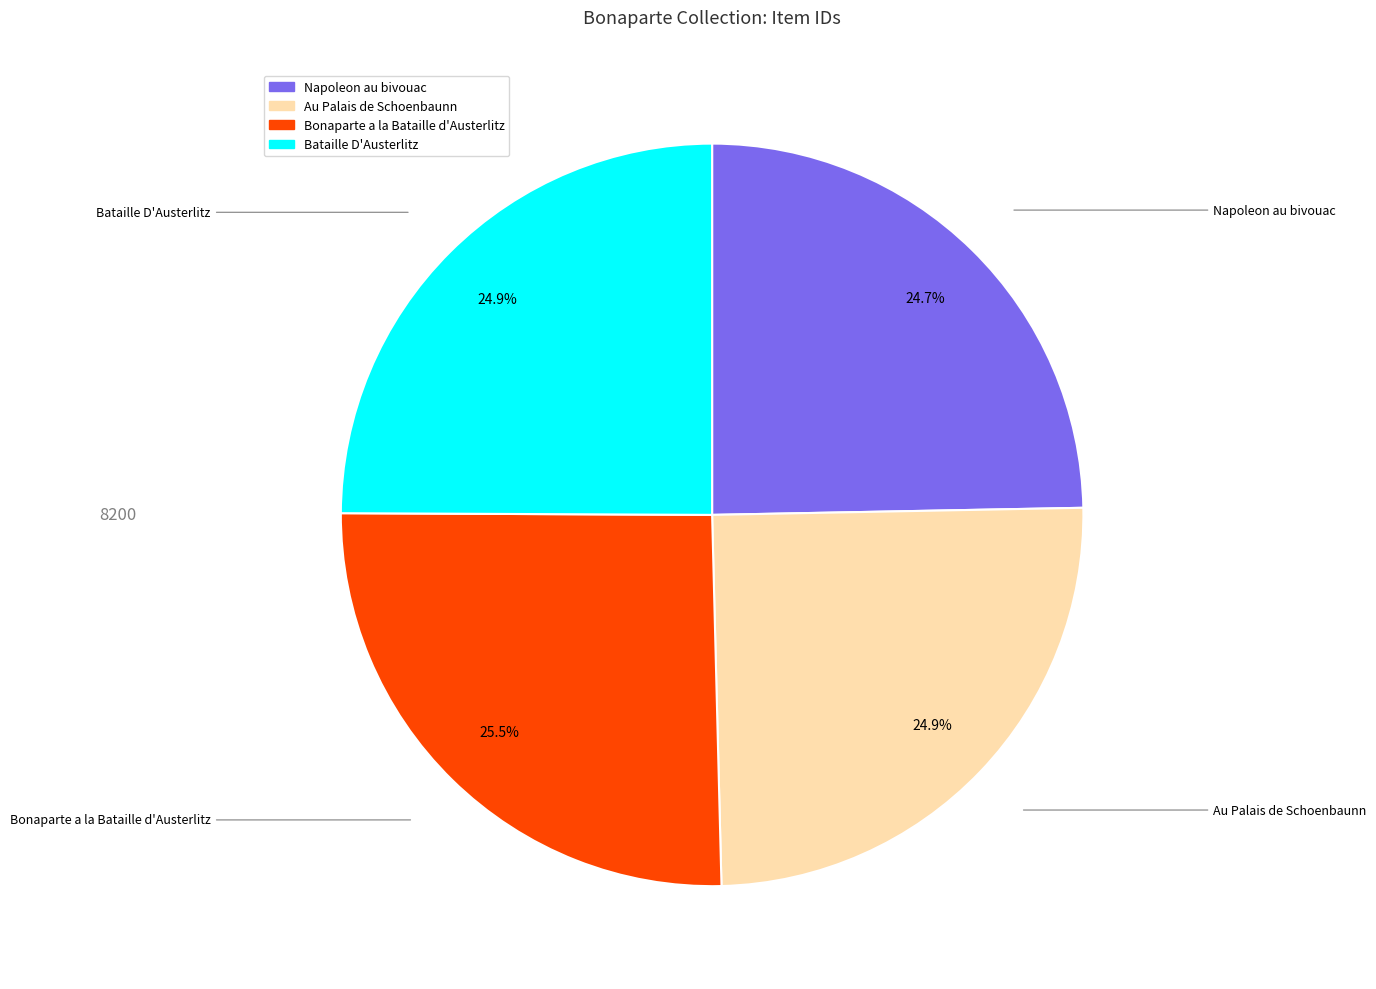

What is the largest slice in the pie chart?

Bonaparte a la Bataille d'Austerlitz